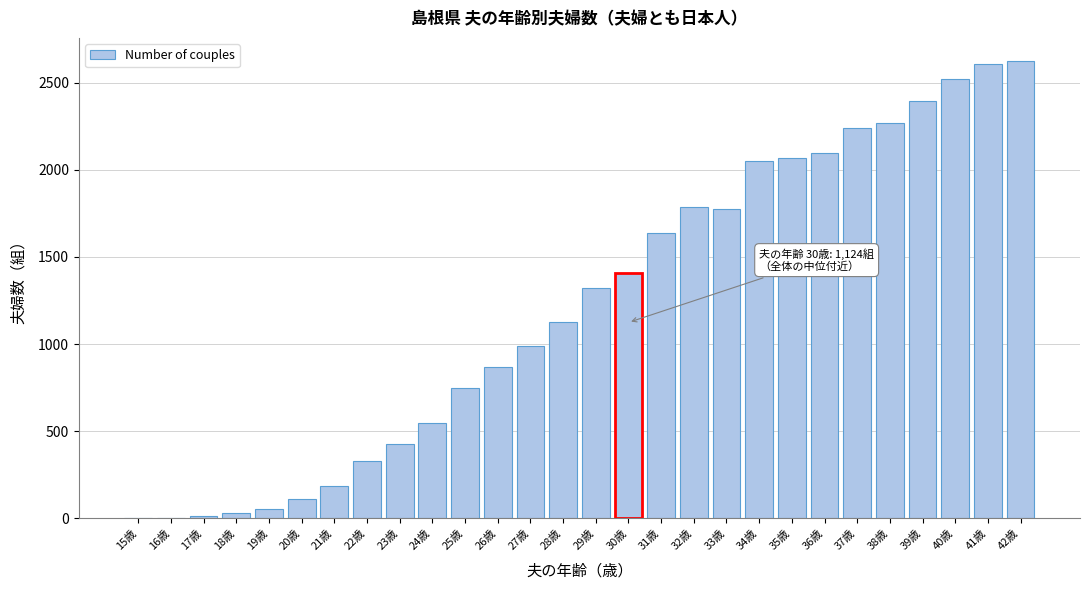

What is the sum of all values?

34225